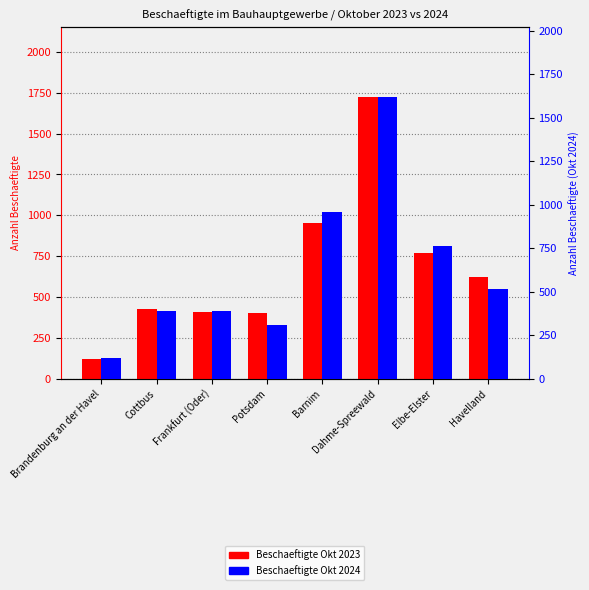

What position from the right is Brandenburg an der Havel?

8